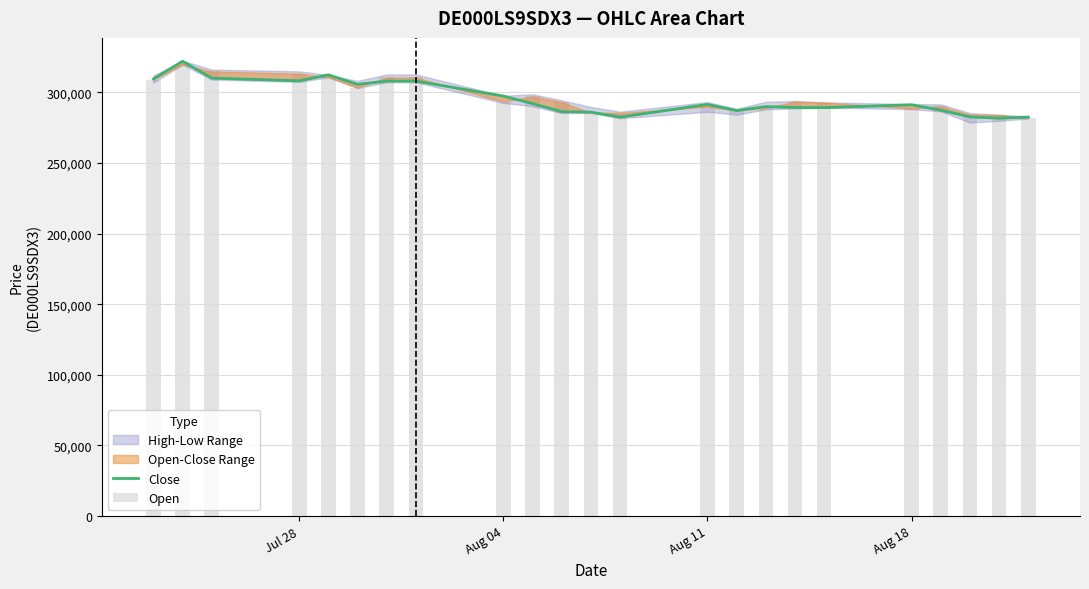

Is the value of Open at 4 greater than the value of Close at 19?

Yes